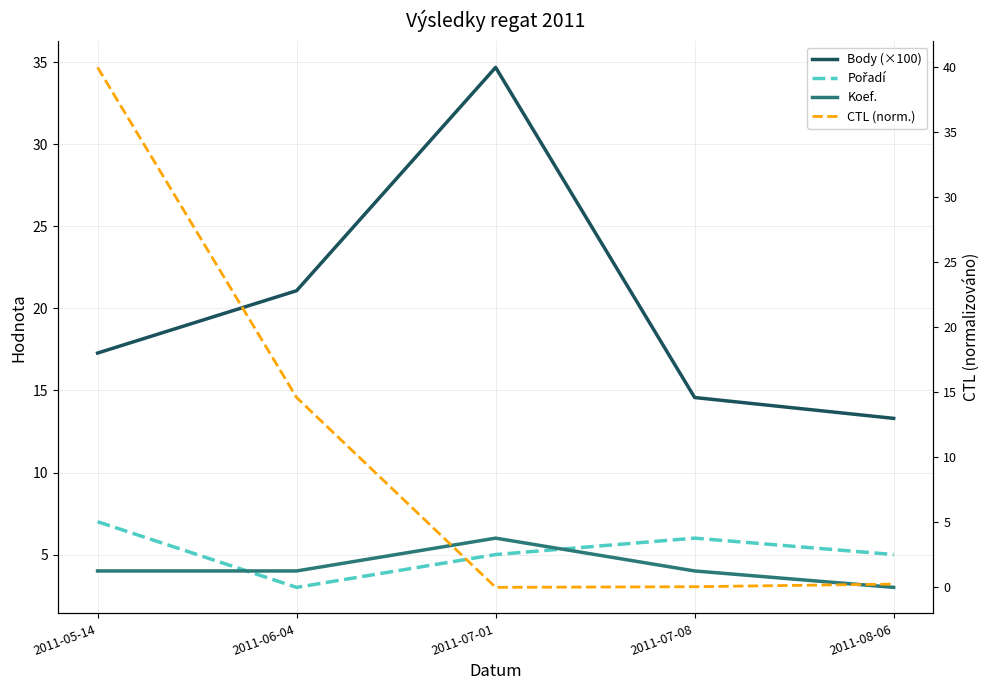

In CTL (norm.), how many points are lower than both neighbors (excluding endpoints)?

1